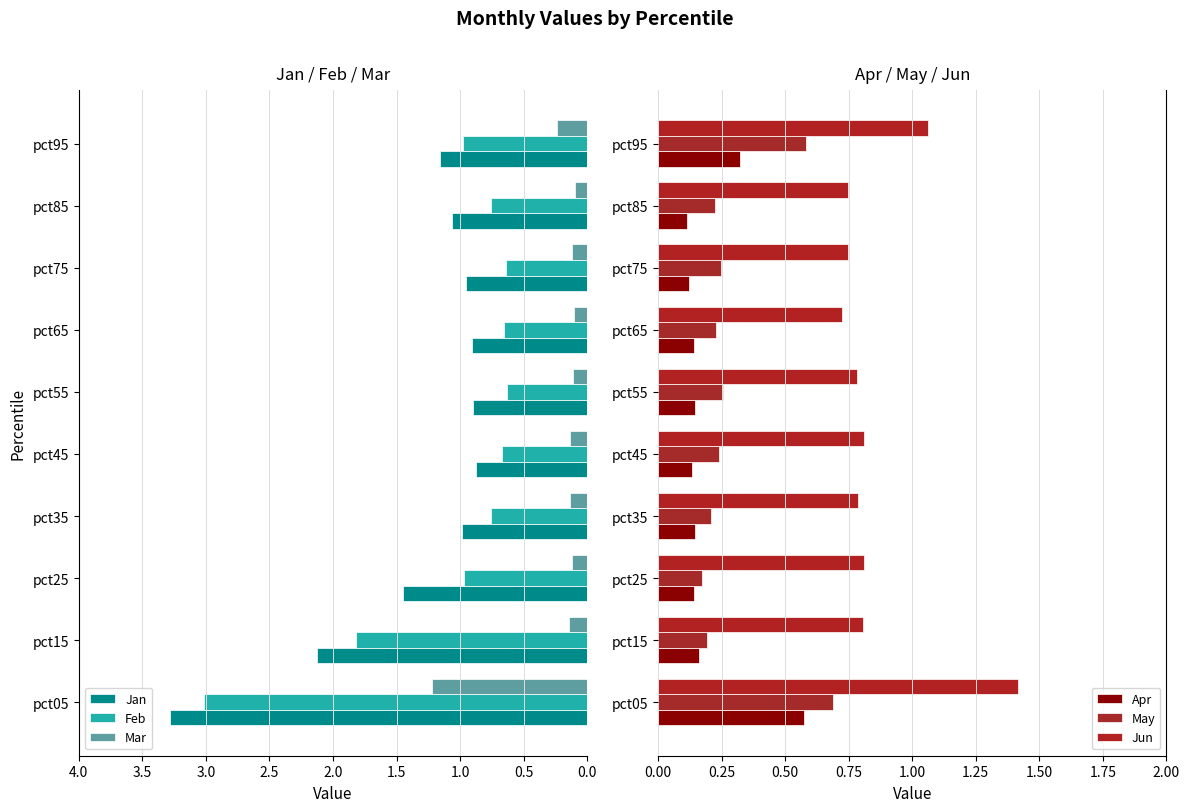

How many series are shown in this chart?

6